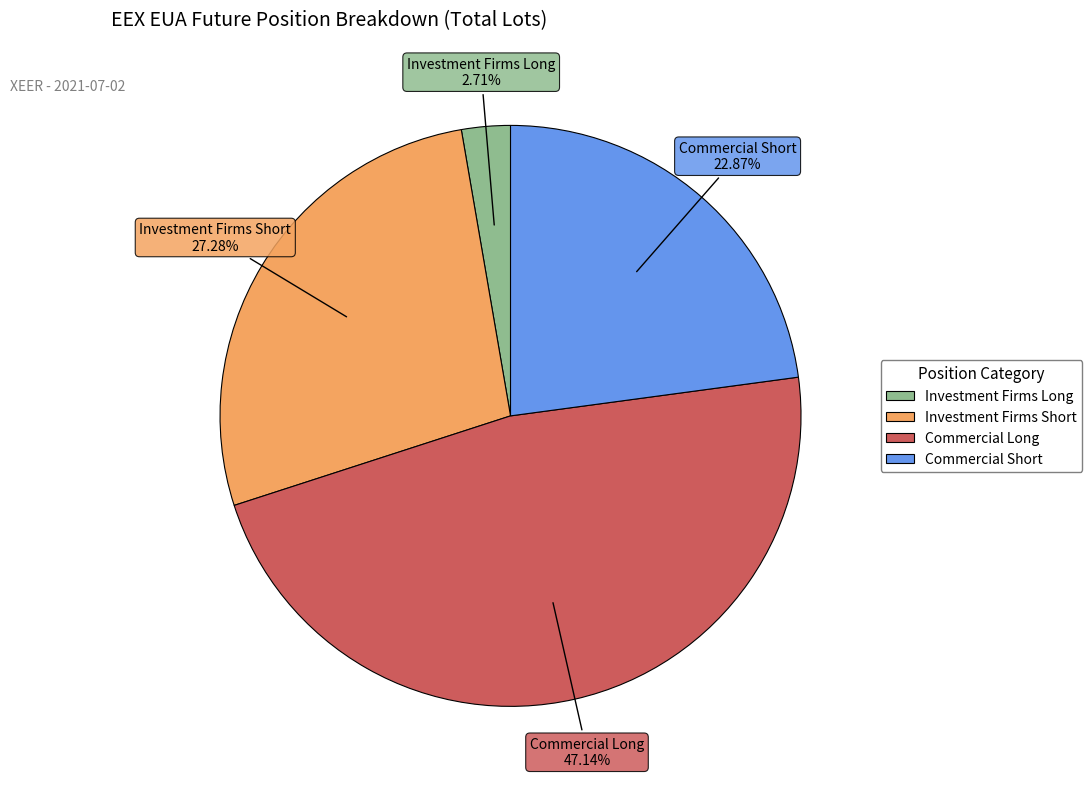

Rank the categories by value from highest to lowest.

Commercial Long, Investment Firms Short, Commercial Short, Investment Firms Long